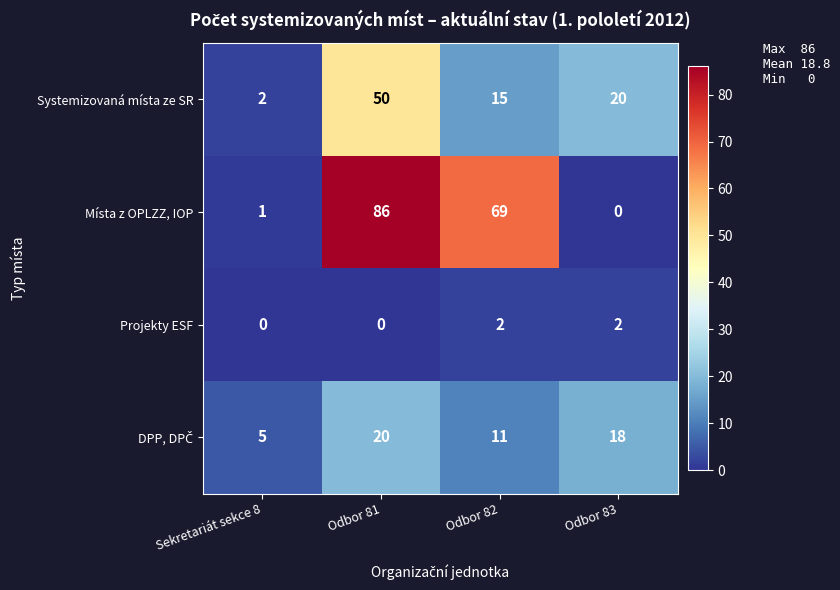

Is it true that Místa z OPLZZ, IOP equals -42 at Odbor 83?

False